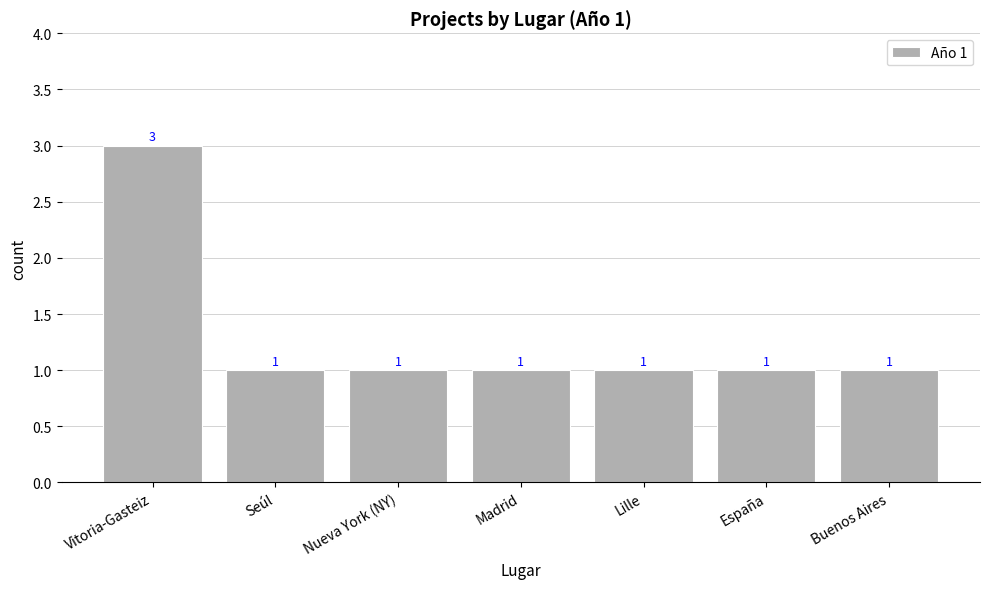

Count the number of categories in the chart.

7